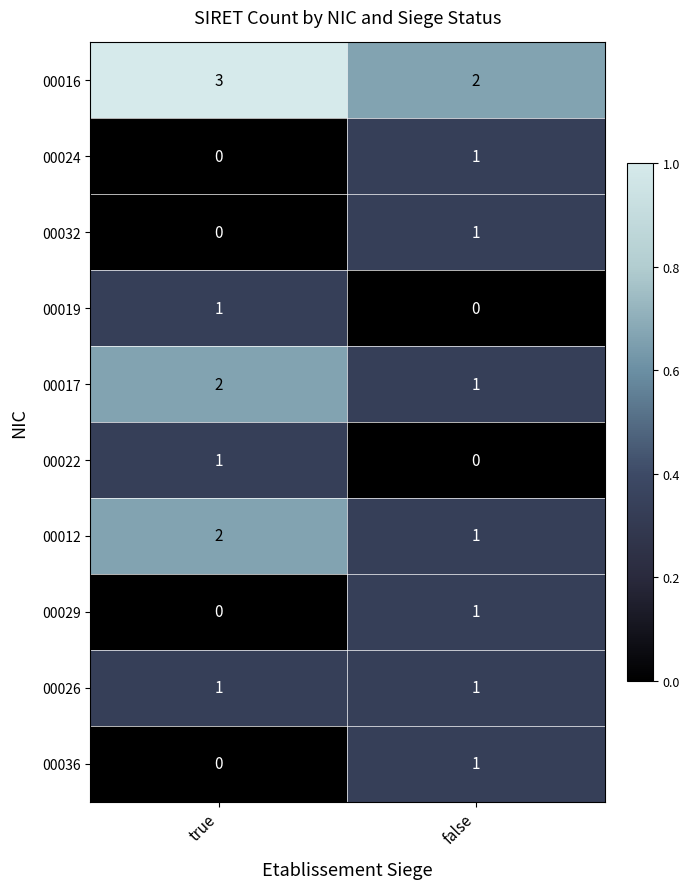

Reading left to right, transcribe all the data shown in this chart.

00016: 3	2
00024: 0	1
00032: 0	1
00019: 1	0
00017: 2	1
00022: 1	0
00012: 2	1
00029: 0	1
00026: 1	1
00036: 0	1